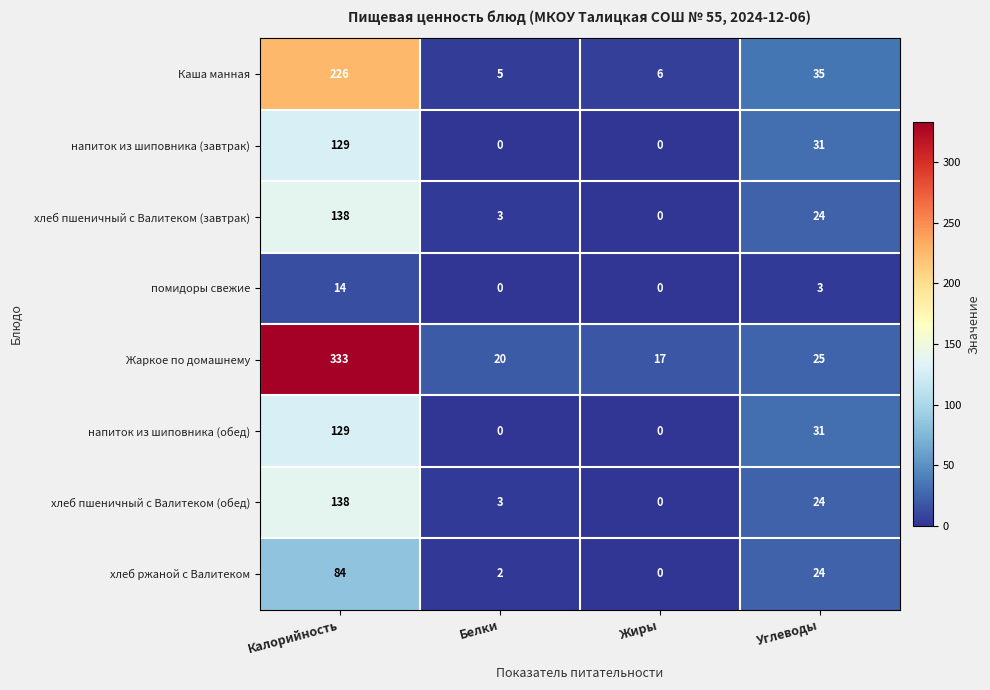

How many distinct data groups are displayed?

8